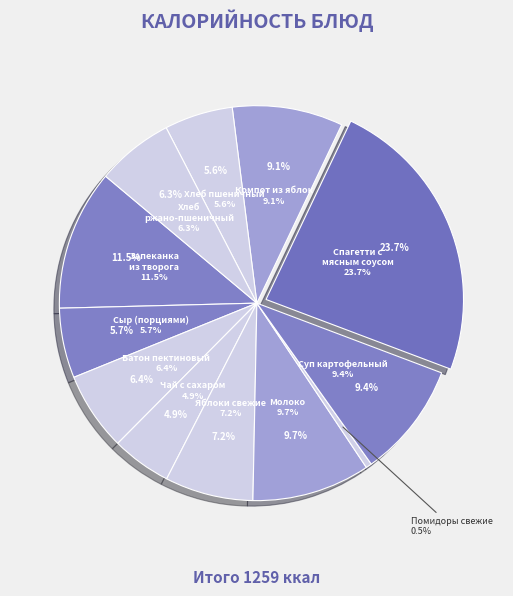

Does Яблоки свежие account for over 50% of the chart?

No